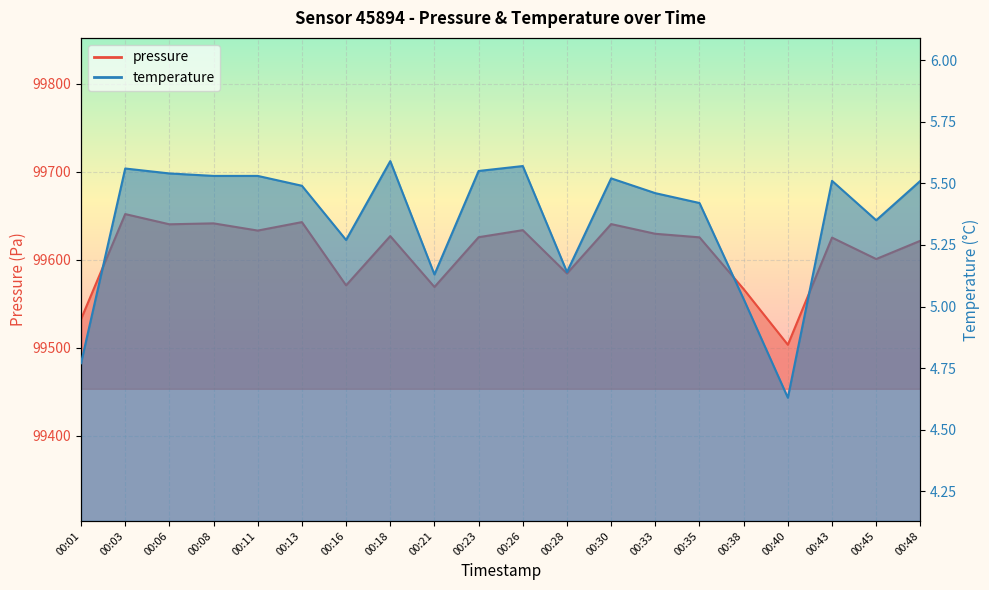

At which label does temperature reach its minimum?

00:40